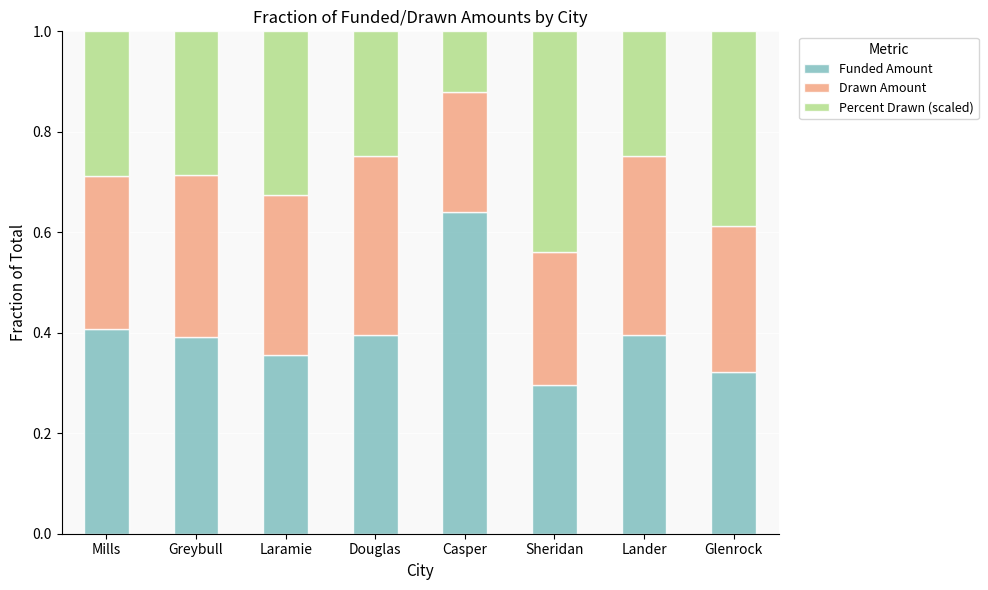

Does the chart contain any negative values?

No